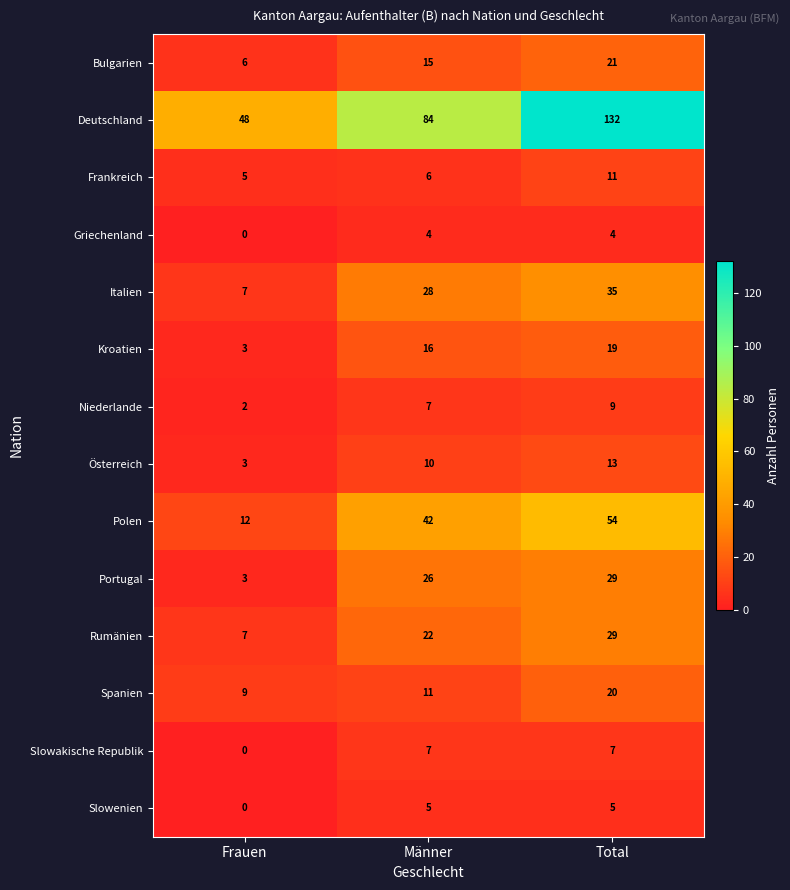

Which series has the widest spread of values?

Deutschland